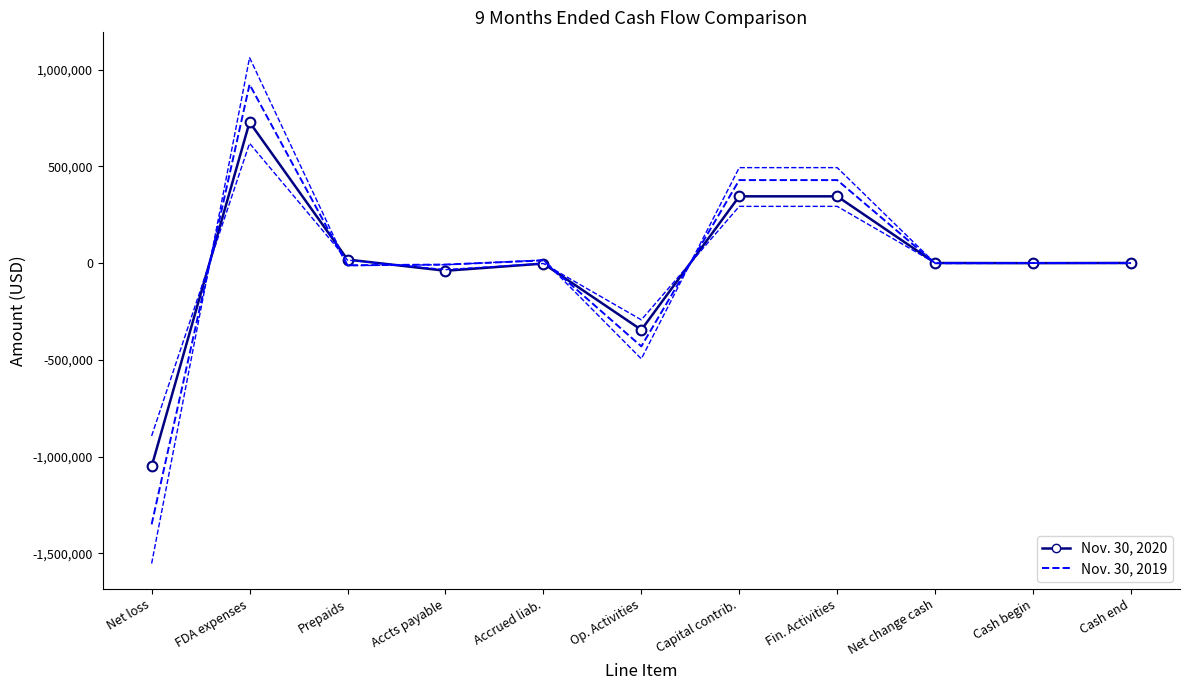

Which series has the widest spread of values?

Nov. 30, 2019